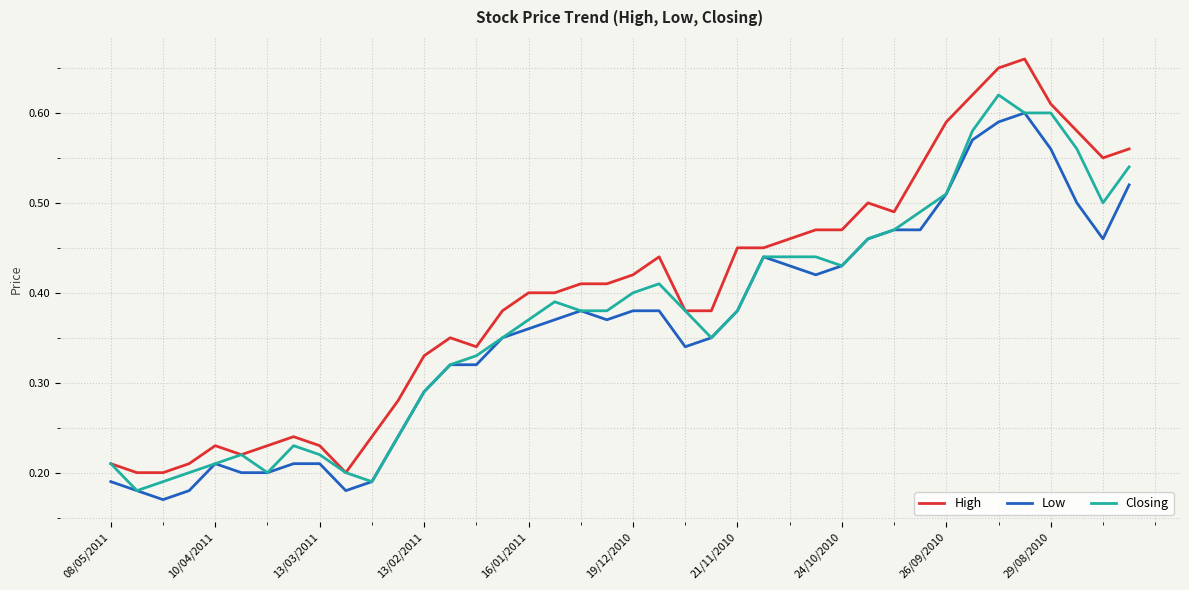

Is this an area chart (filled region under the line)?

No